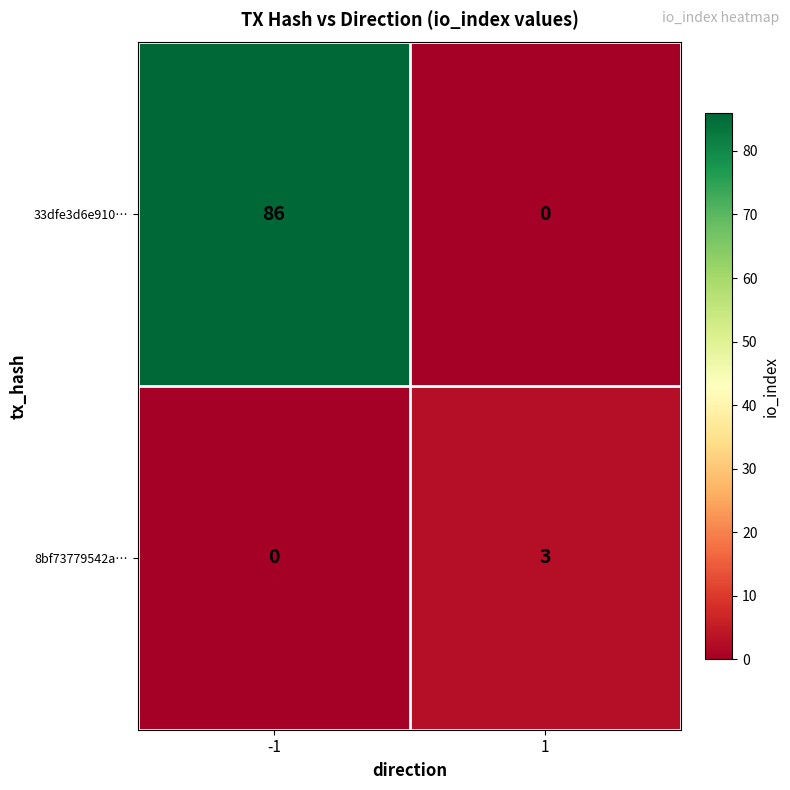

List the series in order of their peak value, lowest first.

8bf73779542a…, 33dfe3d6e910…